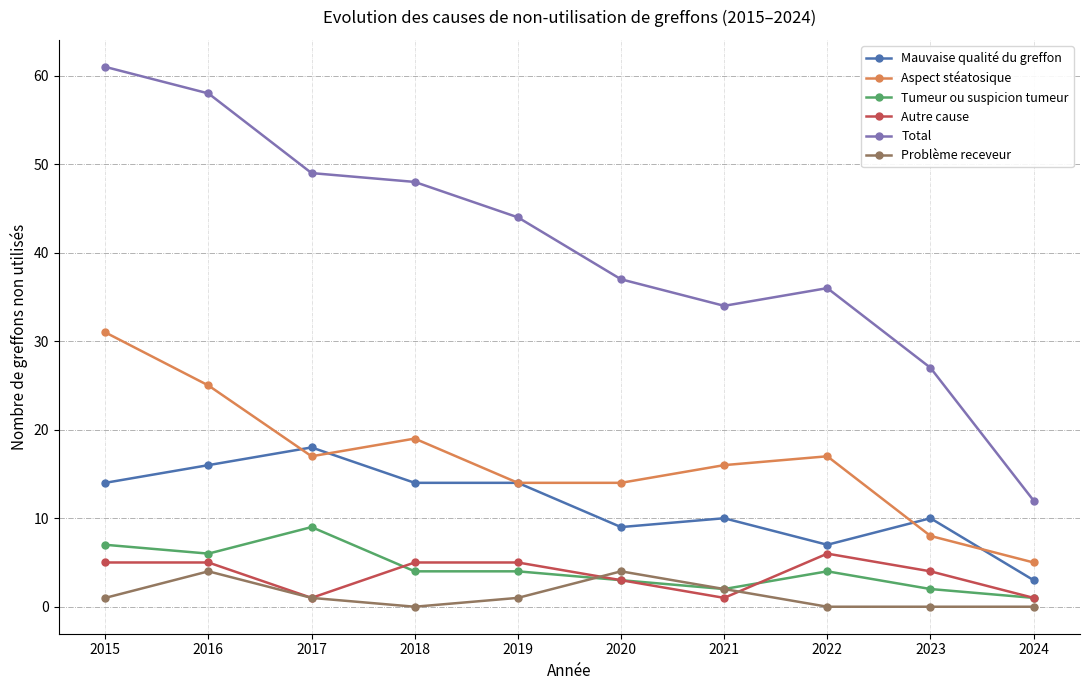

True or false: Mauvaise qualité du greffon has a value of 3 at 2024.

True